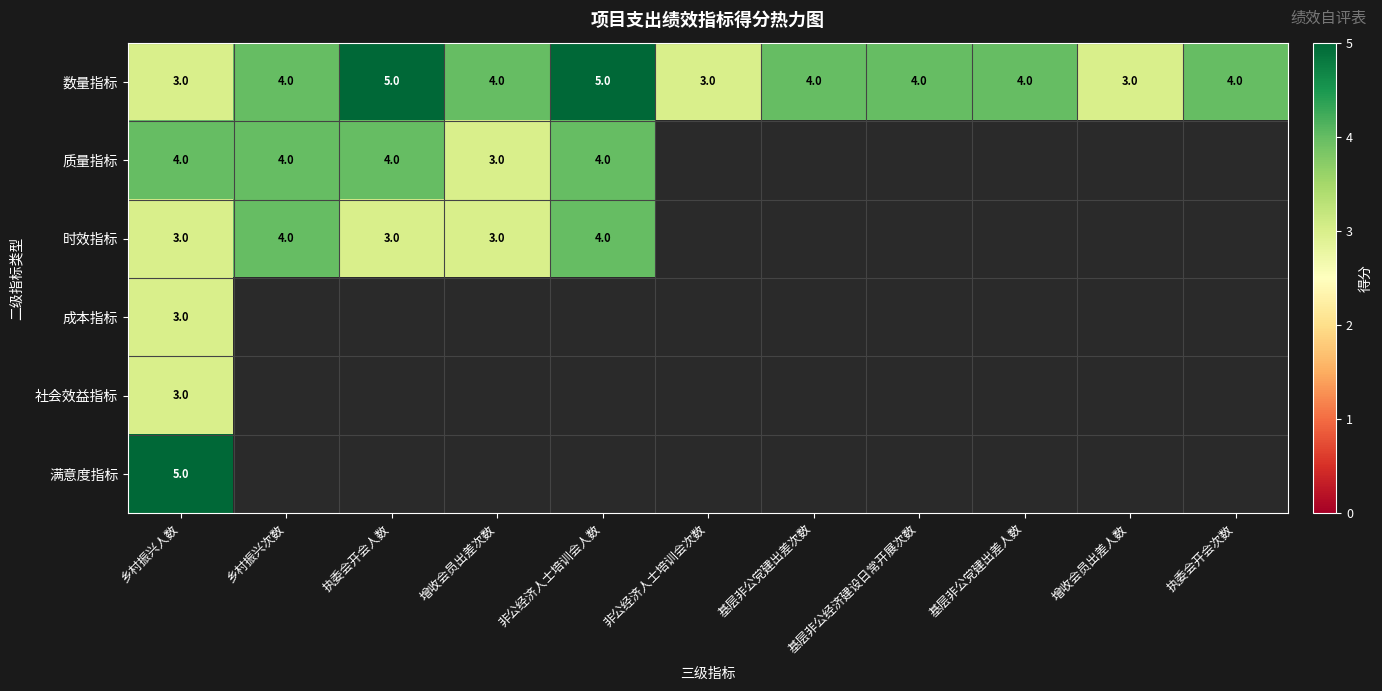

The 数量指标 series shows 1.8 at 乡村振兴人数. True or false?

False